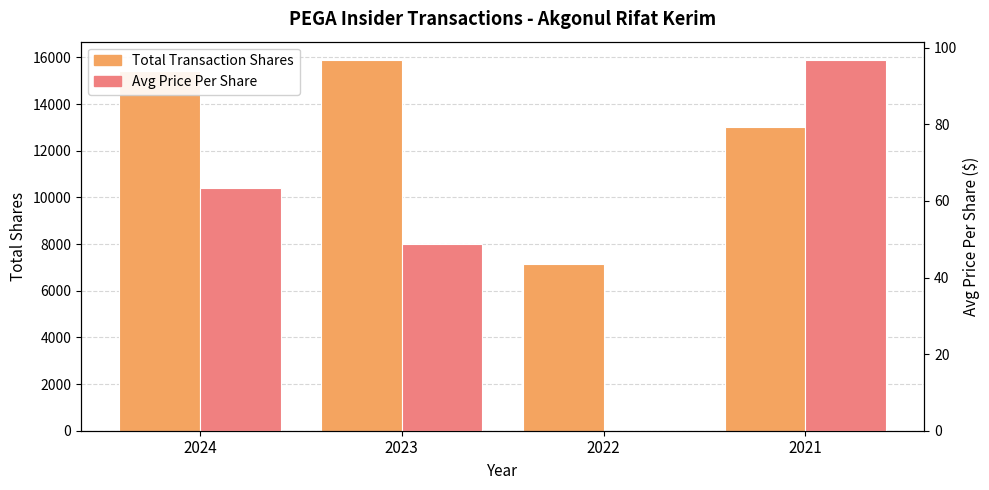

Which has a higher value, 2024 or 2023?

2023